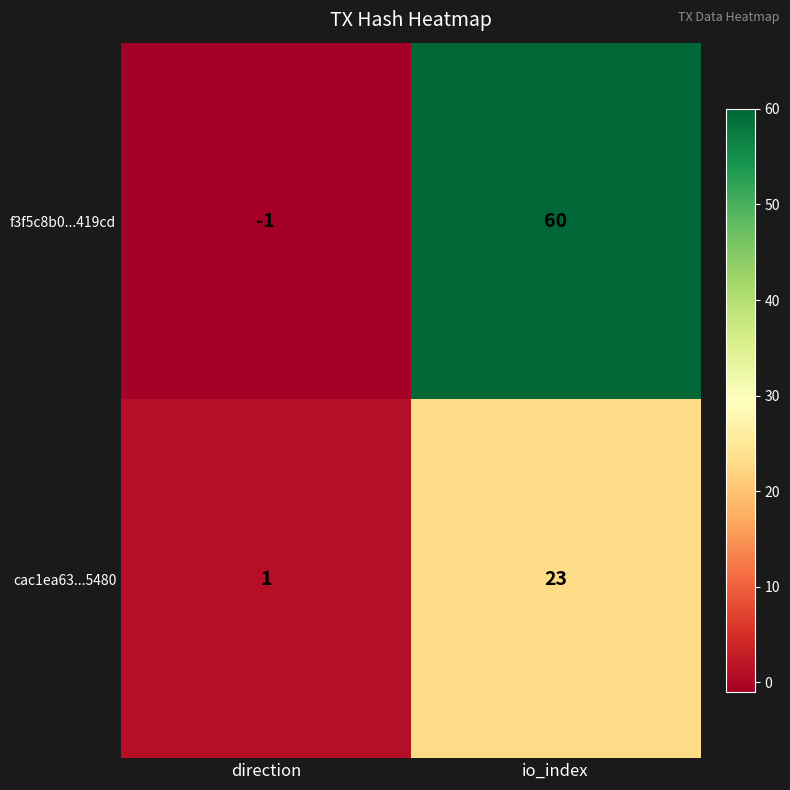

Is it true that cac1ea63...5480 equals 23 at io_index?

True